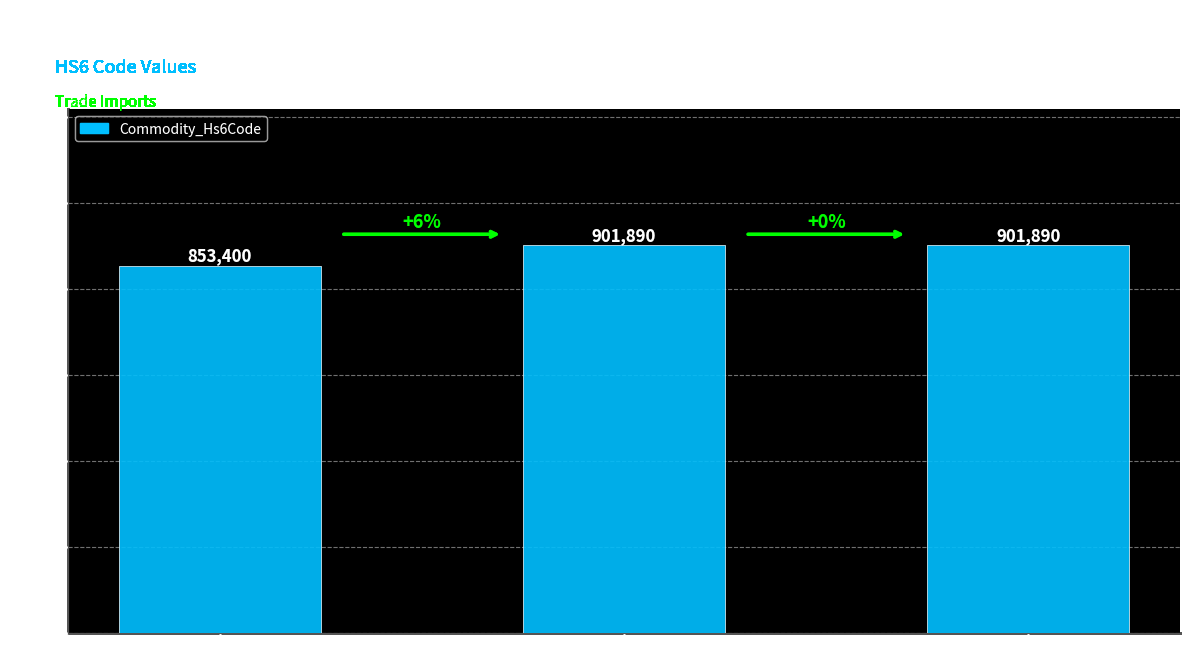

At which label is the value closest to 877645?

January 2024